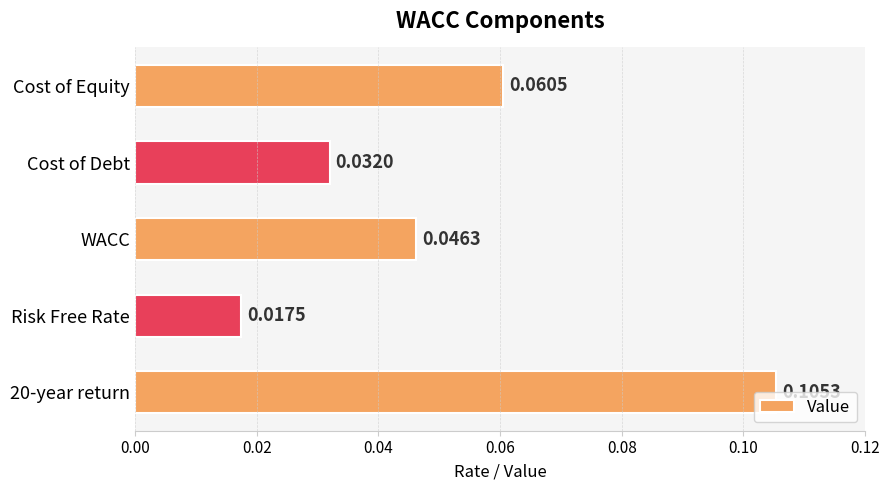

List the labels in order of value, largest first.

20-year return, Cost of Equity, WACC, Cost of Debt, Risk Free Rate